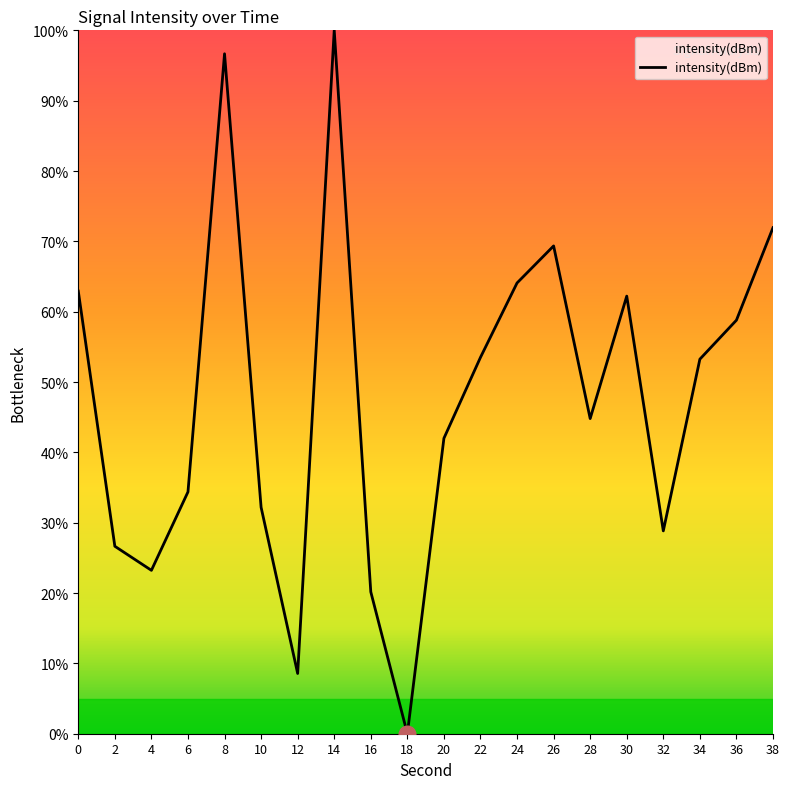

What is the difference between the maximum and minimum values?

100.0